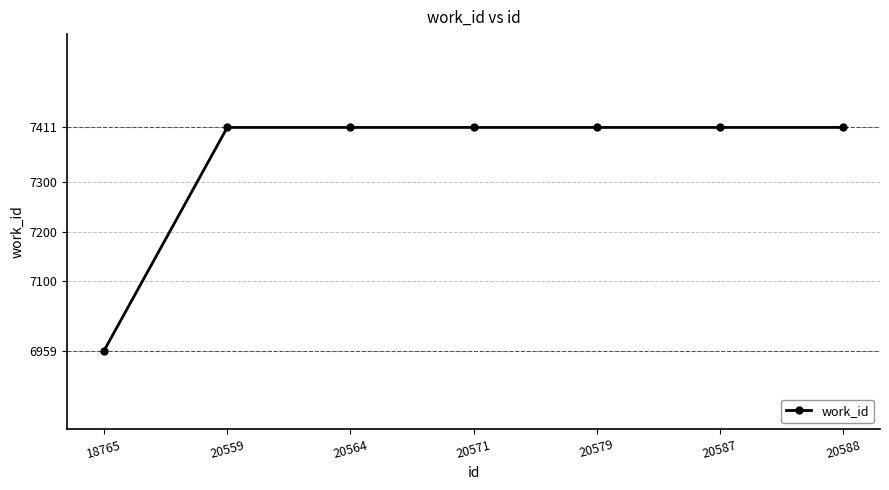

True or false: the data shows 11124 at 20564.

False